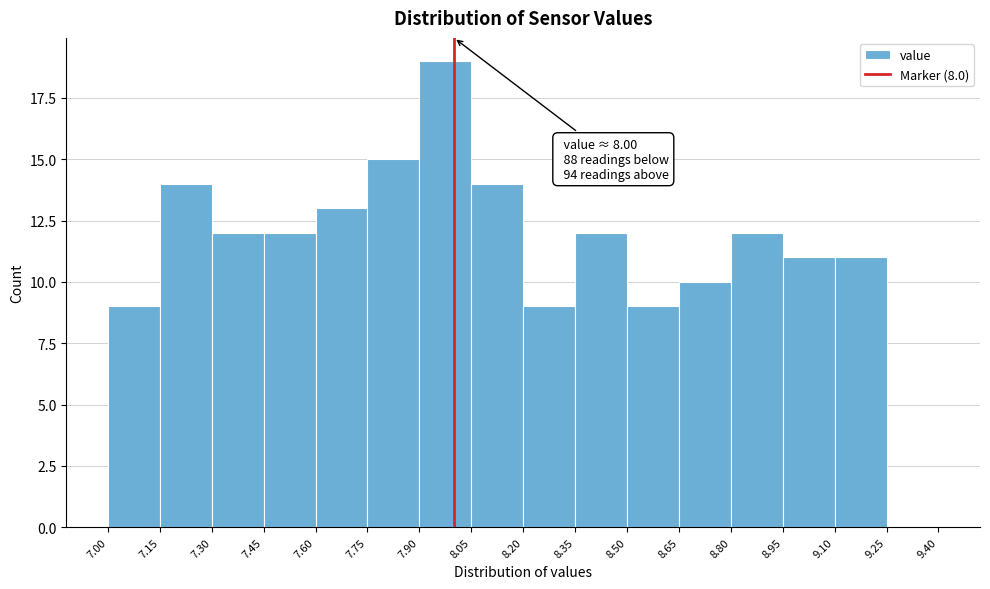

Over which range of the x-axis is the bar tallest?

7.90 to 8.05